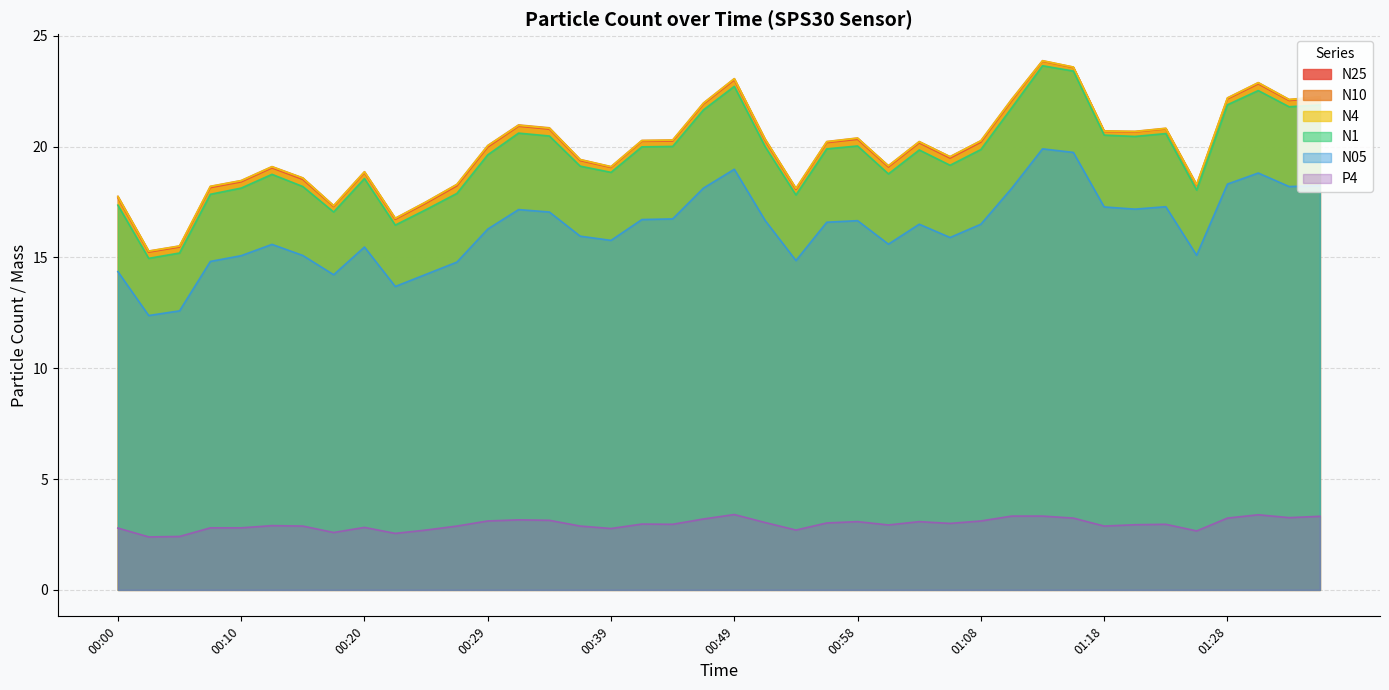

Reading right to left, extract all data points from this chart.

N25: 22.2	22.1	22.8	22.1	18.2	20.8	20.7	20.7	23.6	23.9	22.1	20.2	19.5	20.2	19.1	20.3	20.2	18.1	20.3	23.0	21.9	20.2	20.2	19.1	19.4	20.8	20.9	20.0	18.2	17.4	16.7	18.8	17.3	18.5	19.0	18.4	18.1	15.5	15.2	17.7
N10: 22.2	22.1	22.9	22.2	18.3	20.8	20.7	20.7	23.6	23.9	22.1	20.3	19.6	20.2	19.1	20.4	20.2	18.1	20.3	23.1	22.0	20.3	20.3	19.1	19.4	20.9	21.0	20.1	18.3	17.5	16.8	18.9	17.3	18.6	19.1	18.5	18.2	15.5	15.3	17.8
N4: 22.2	22.1	22.9	22.2	18.3	20.8	20.7	20.7	23.6	23.9	22.1	20.3	19.5	20.2	19.1	20.4	20.2	18.1	20.3	23.1	22.0	20.3	20.3	19.1	19.4	20.8	21.0	20.0	18.3	17.5	16.8	18.9	17.3	18.6	19.1	18.5	18.2	15.5	15.3	17.7
N1: 21.9	21.8	22.5	21.9	18.0	20.6	20.5	20.5	23.4	23.6	21.8	19.9	19.2	19.9	18.8	20.0	19.9	17.8	20.0	22.7	21.7	20.0	20.0	18.8	19.1	20.5	20.6	19.6	17.9	17.2	16.5	18.6	17.1	18.2	18.8	18.1	17.9	15.2	15.0	17.4
N05: 18.2	18.2	18.8	18.3	15.1	17.3	17.2	17.3	19.7	19.9	18.1	16.5	15.9	16.5	15.6	16.7	16.6	14.9	16.7	19.0	18.1	16.7	16.7	15.8	16.0	17.1	17.2	16.3	14.8	14.2	13.7	15.5	14.2	15.1	15.6	15.1	14.8	12.6	12.4	14.4
P4: 3.3	3.3	3.4	3.2	2.7	3.0	2.9	2.9	3.2	3.3	3.3	3.1	3.0	3.1	2.9	3.1	3.0	2.7	3.0	3.4	3.2	3.0	3.0	2.8	2.9	3.1	3.2	3.1	2.9	2.7	2.5	2.8	2.6	2.9	2.9	2.8	2.8	2.4	2.4	2.8